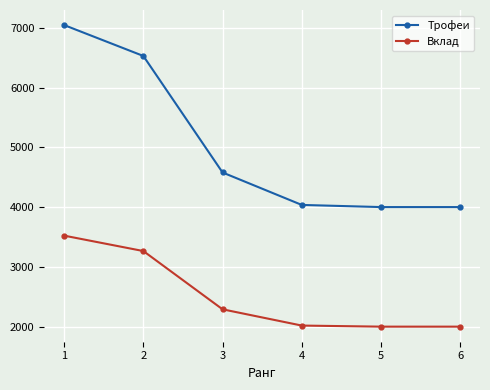

At how many categories does at least one series exceed 4670?

2